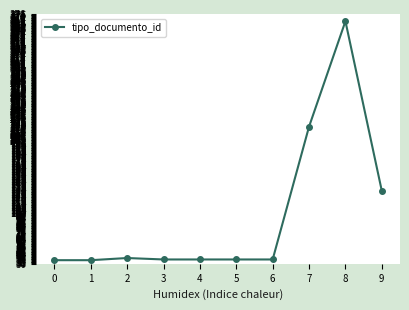

The chart shows a value of 131 at 9. True or false?

True